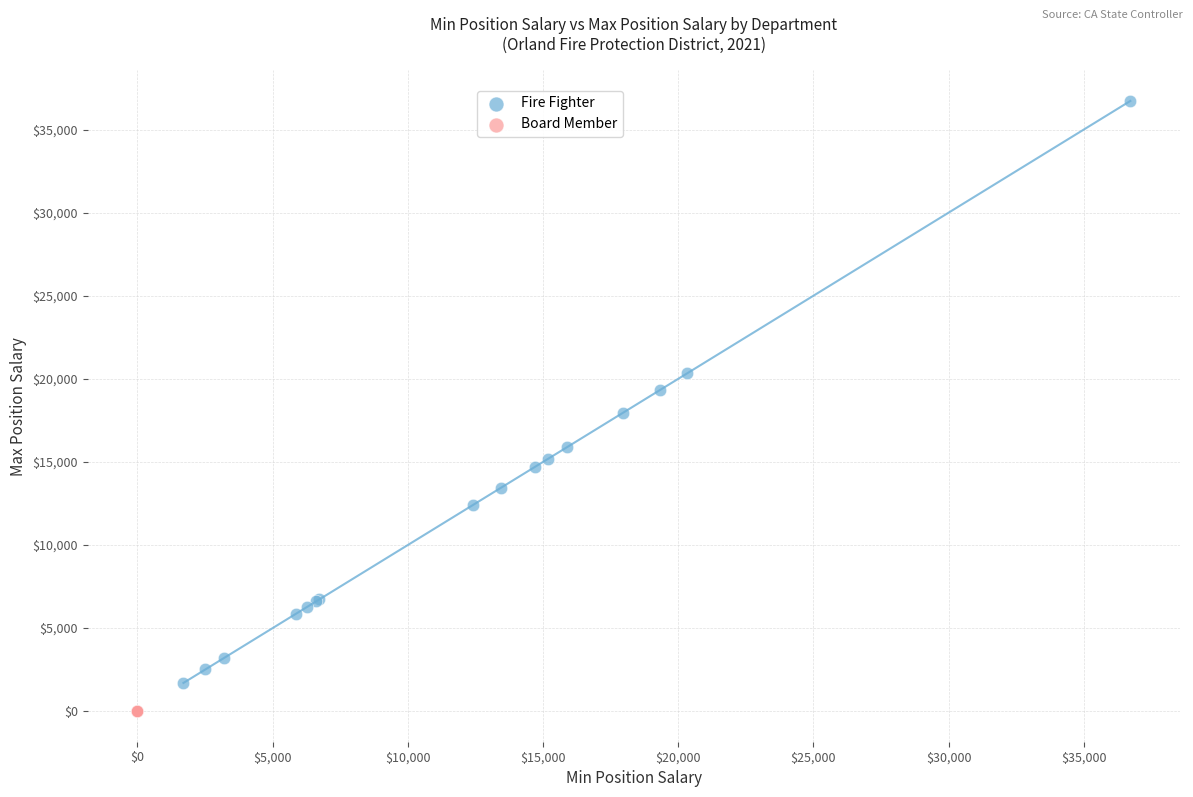

Which series contains the highest Y value?

Fire Fighter